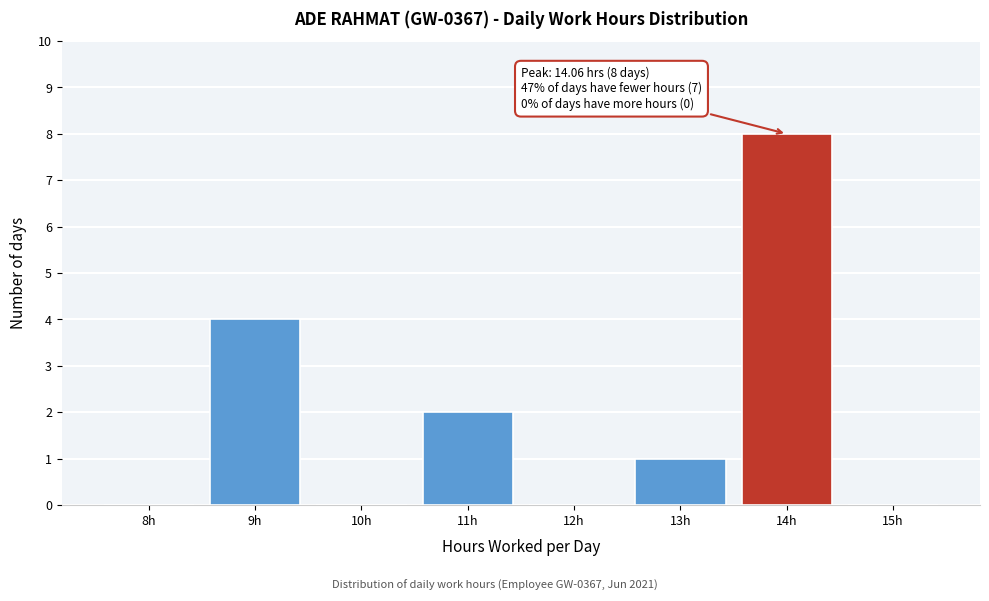

Reading left to right, extract all data points from this chart.

8h=0	9h=4	10h=0	11h=2	12h=0	13h=1	14h=8	15h=0